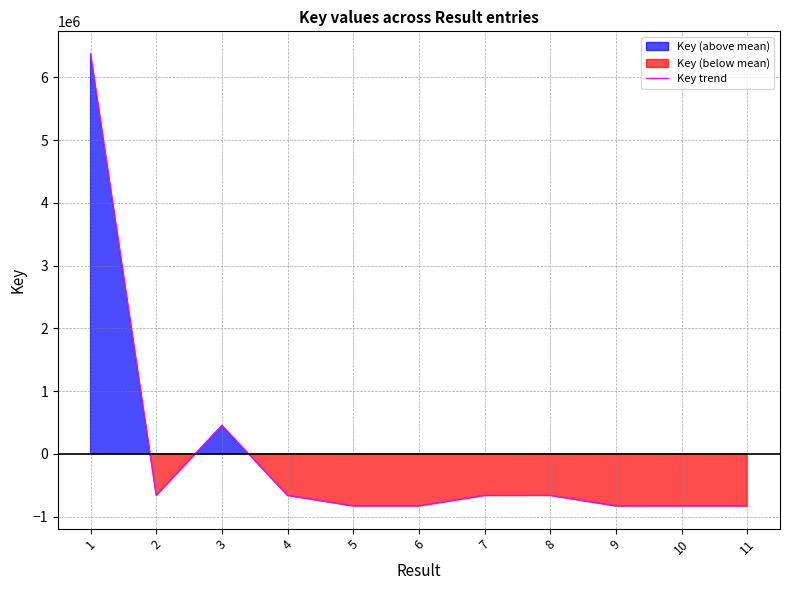

Reading left to right, extract all data points from this chart.

6371427.3	-664828.7	451374.3	-665421.7	-832470.7	-832431.7	-665210.7	-664789.7	-832509.7	-832589.7	-832548.7